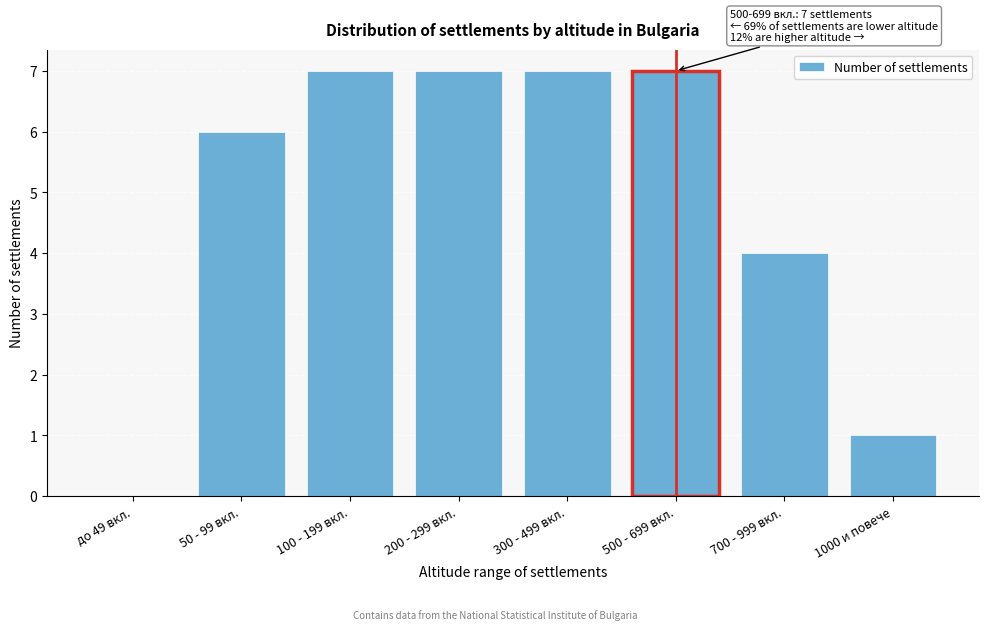

Reading right to left, transcribe all the data shown in this chart.

1000 и повече=1	700 - 999 вкл.=4	500 - 699 вкл.=7	300 - 499 вкл.=7	200 - 299 вкл.=7	100 - 199 вкл.=7	50 - 99 вкл.=6	до 49 вкл.=0